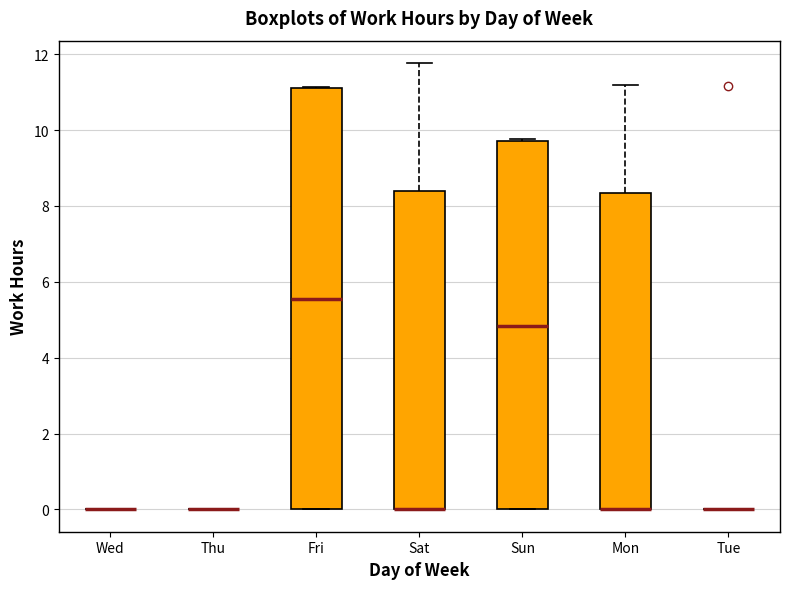

Reading left to right, transcribe this box plot: for each box, give where its median line is, the range the box spans, and where its two whiskers end, as read against the y-axis. The values are not printed on the chart, so give them approximately, as read against the axis.

Wed: box collapsed to a line at 0.0, whiskers 0.0 to 0.0
Thu: box collapsed to a line at 0.0, whiskers 0.0 to 0.0
Fri: median 5.6, box 0.0 to 11.2, whiskers 0.0 to 11.2
Sat: median 0.0 (drawn on the box's lower edge), box 0.0 to 8.4, whiskers 0.0 to 11.8
Sun: median 4.8, box 0.0 to 9.8, whiskers 0.0 to 9.8
Mon: median 0.0 (drawn on the box's lower edge), box 0.0 to 8.4, whiskers 0.0 to 11.2
Tue: box collapsed to a line at 0.0, whiskers 0.0 to 0.0